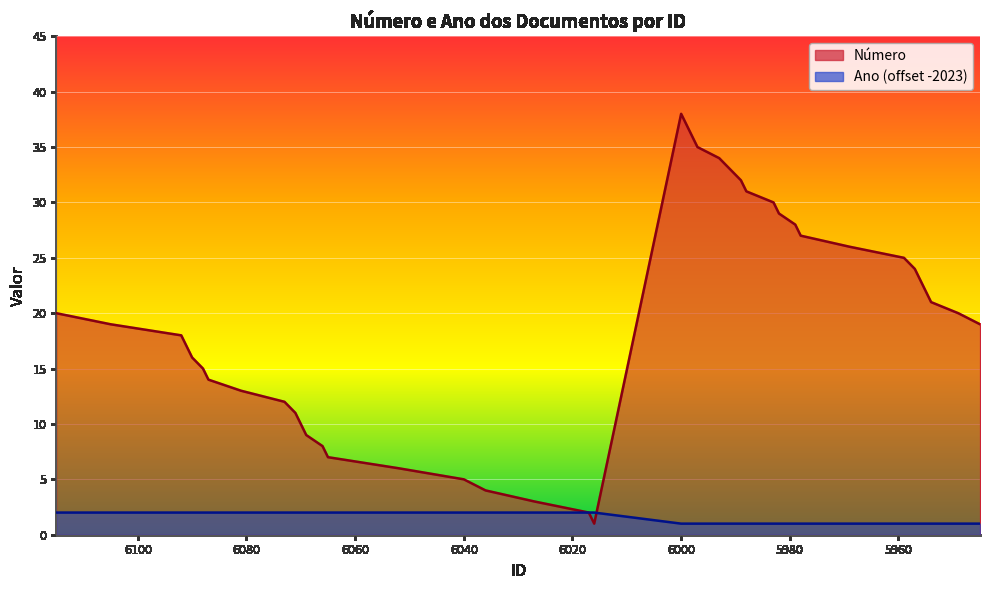

At 6090, list the series in order from largest to smallest.

Número, Ano